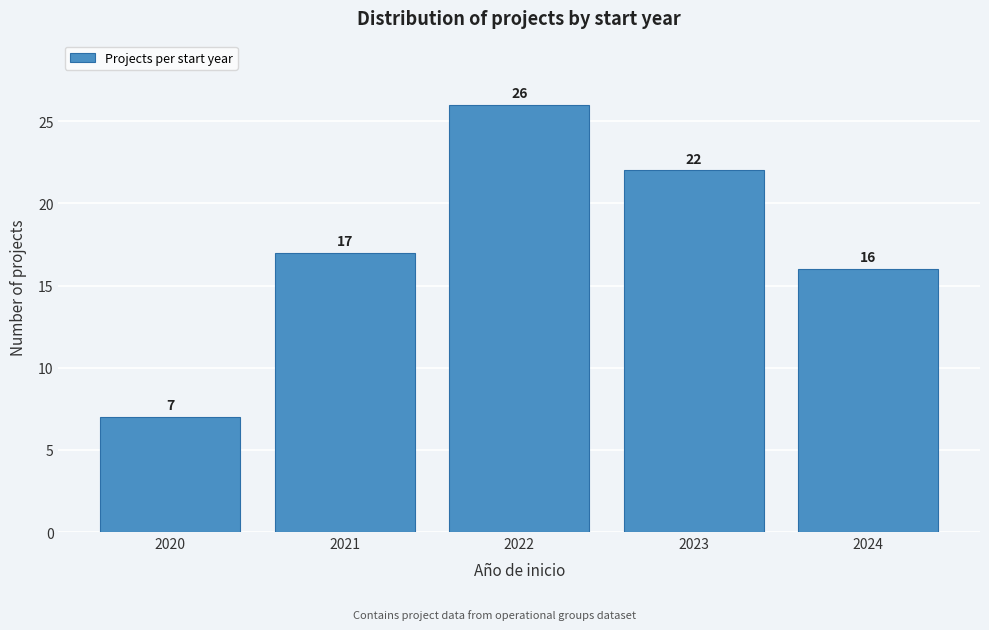

Reading right to left, transcribe all the data shown in this chart.

16	22	26	17	7